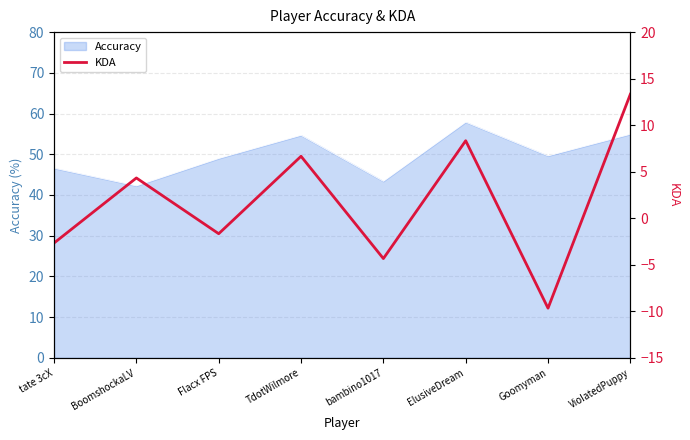

Between TdotWilmore and Goomyman, which is larger?

TdotWilmore